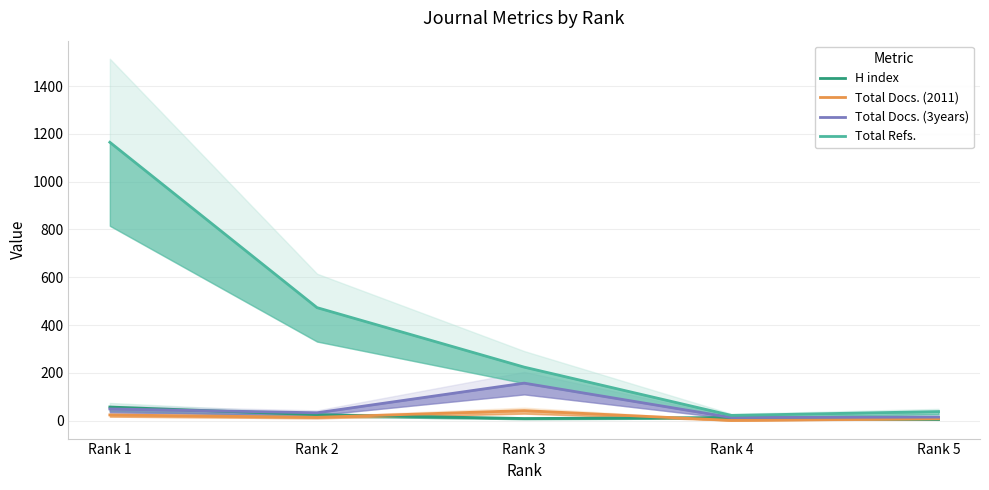

True or false: Total Docs. (3years) has a value of 75 at Rank 3.

False